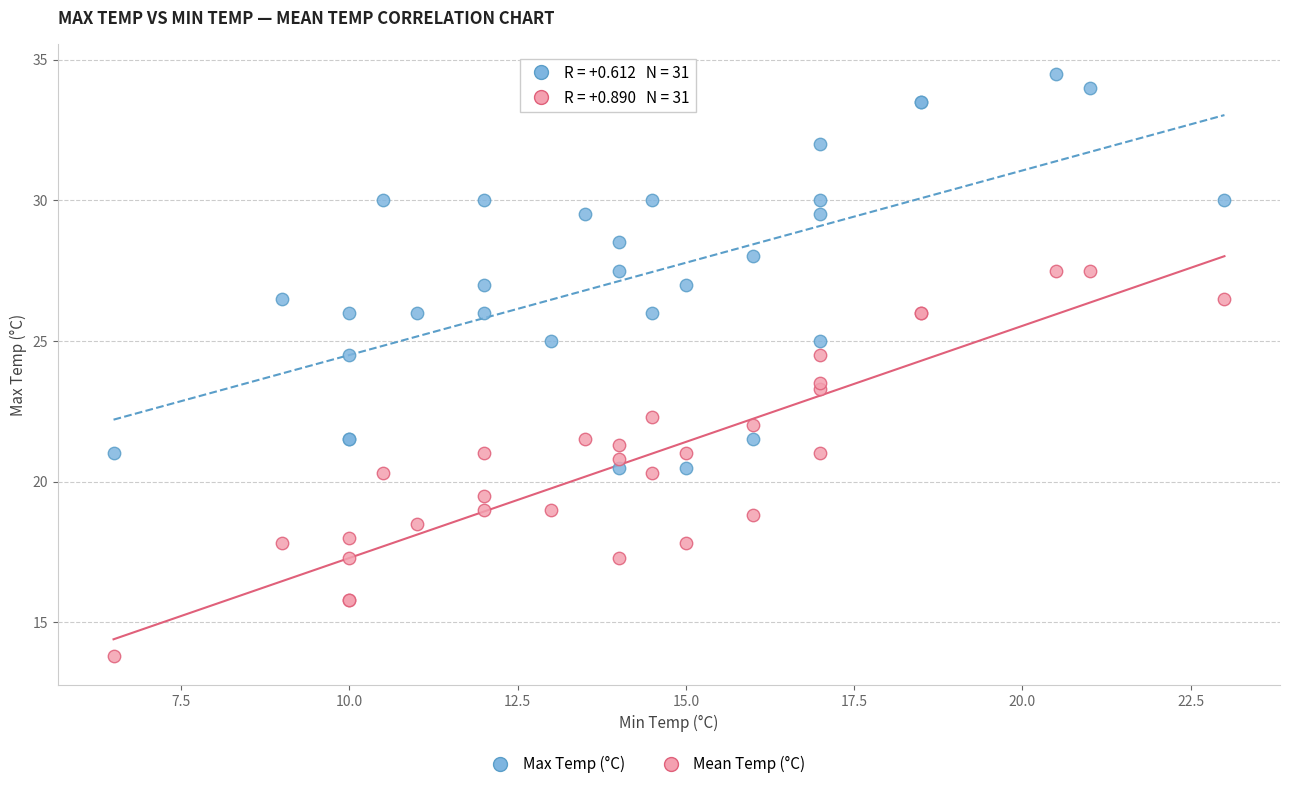

Which series contains the lowest Y value?

Mean Temp (°C)